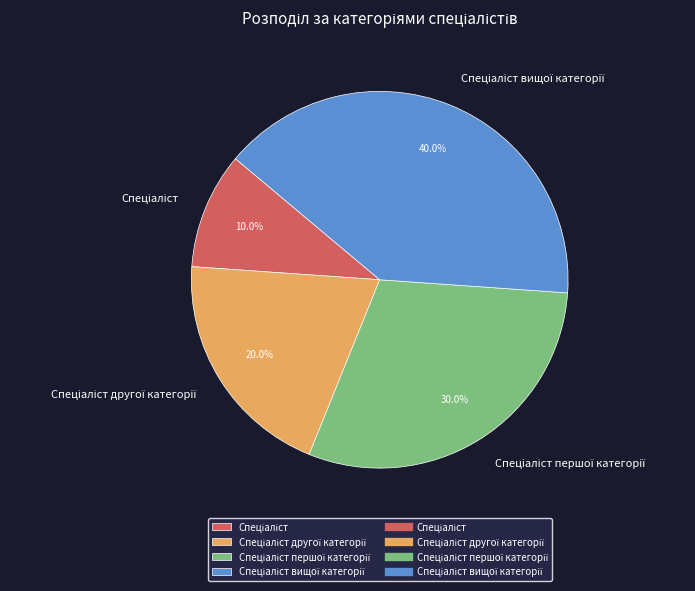

Does any single category account for the majority?

No